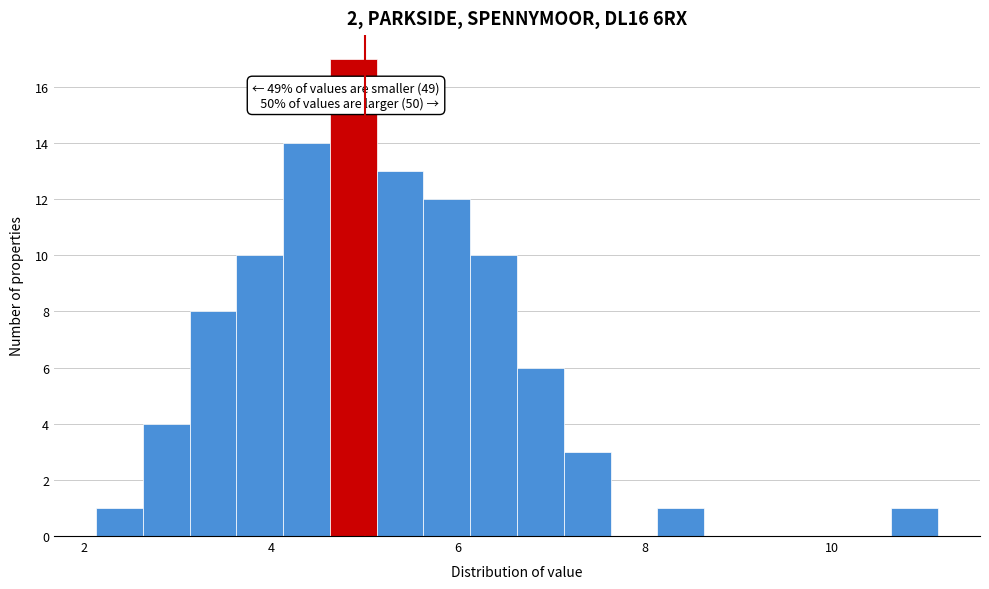

Around what value on the x-axis is the tallest bar? Give the approximate position of its centre, as read against the axis.

4.8